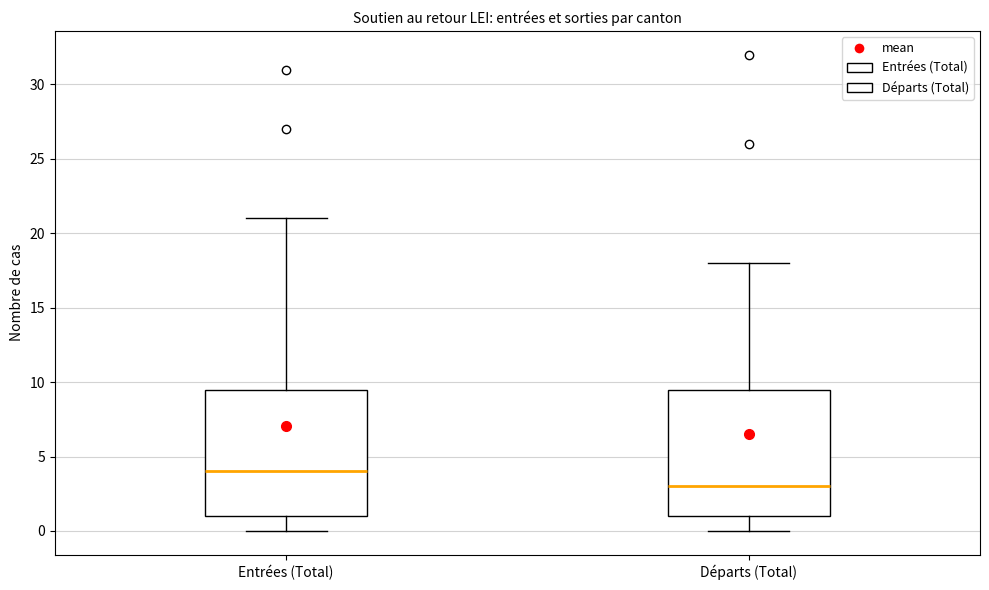

Where is the lower edge of the box for Départs (Total) on the y-axis? The values are not printed on the chart, so give them approximately, as read against the axis.

1.0